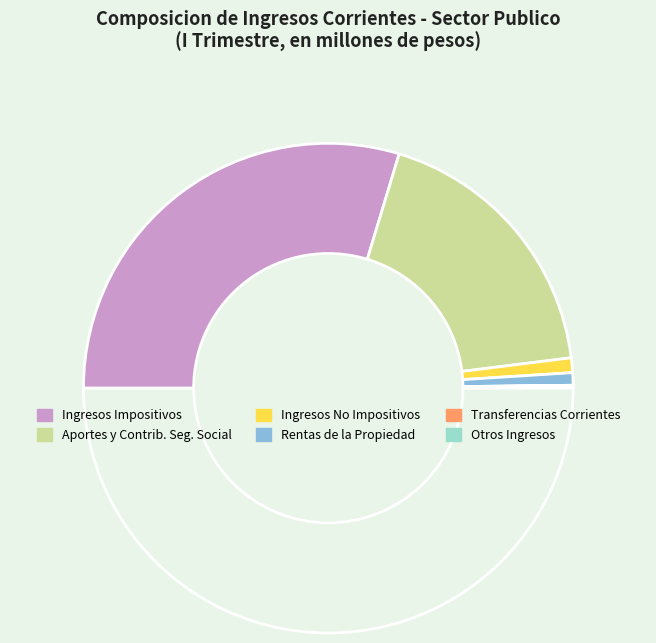

Is there any slice that represents more than half of the pie?

Yes